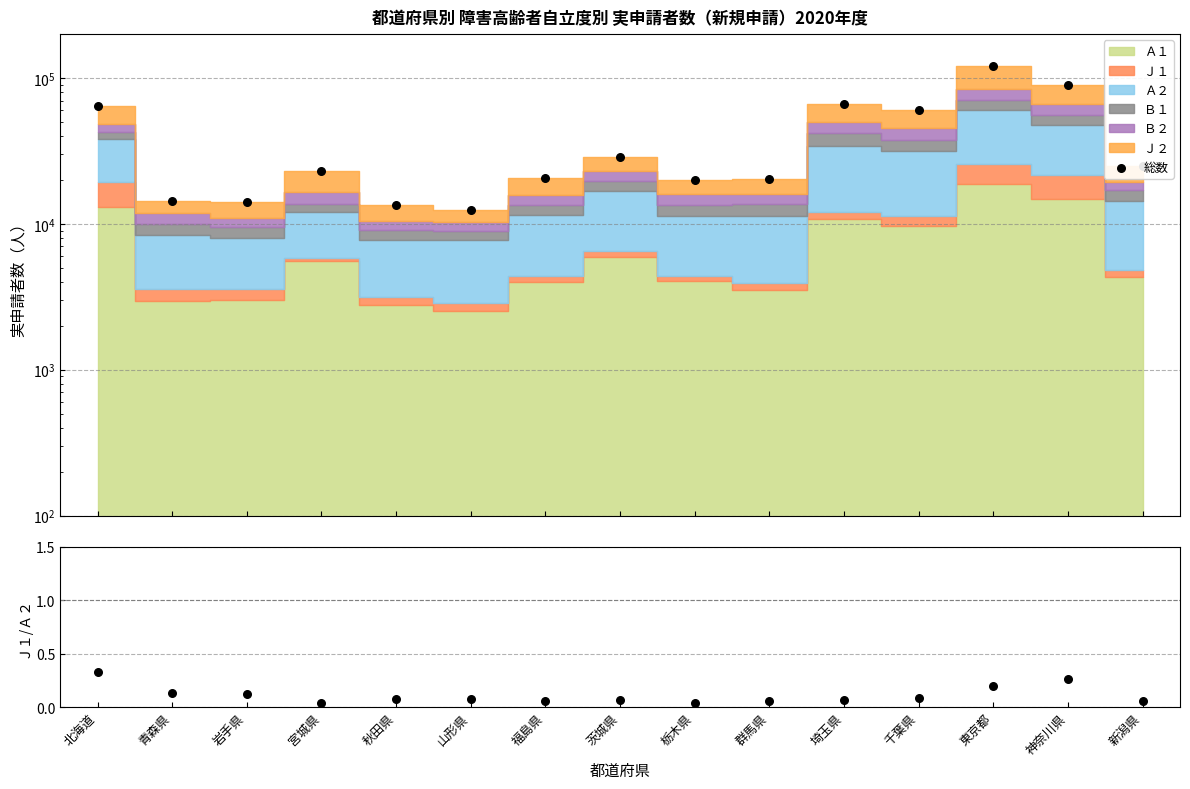

At which category is the sum across all series the highest?

東京都